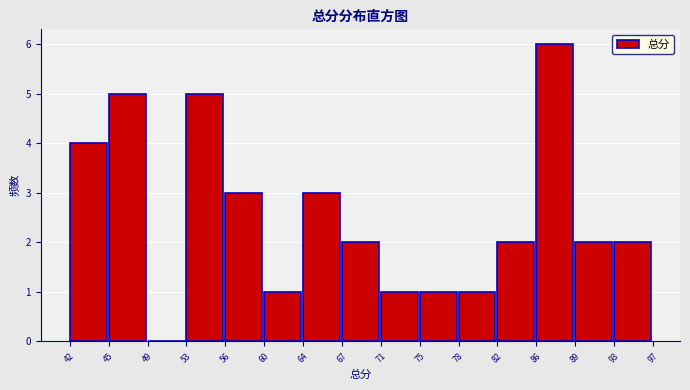

Reading left to right, transcribe all the data shown in this chart.

42=4	45=5	49=0	53=5	56=3	60=1	64=3	67=2	71=1	75=1	78=1	82=2	86=6	89=2	93=2